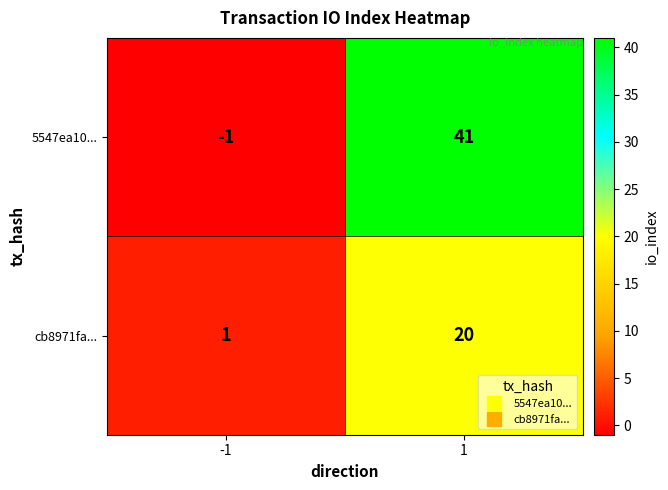

True or false: cb8971fa... has a value of 1 at -1.

True